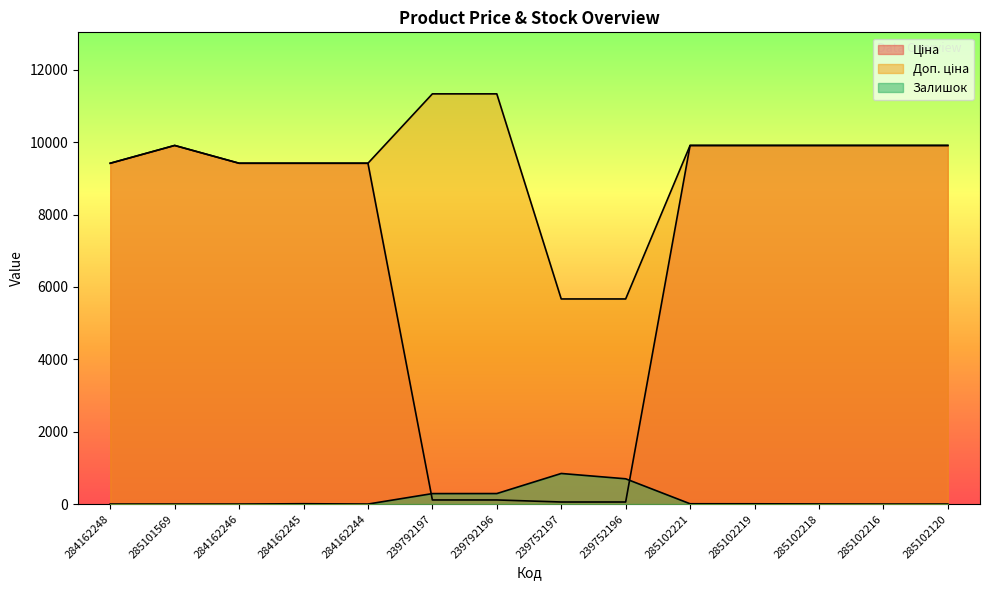

Count the number of categories in the chart.

14